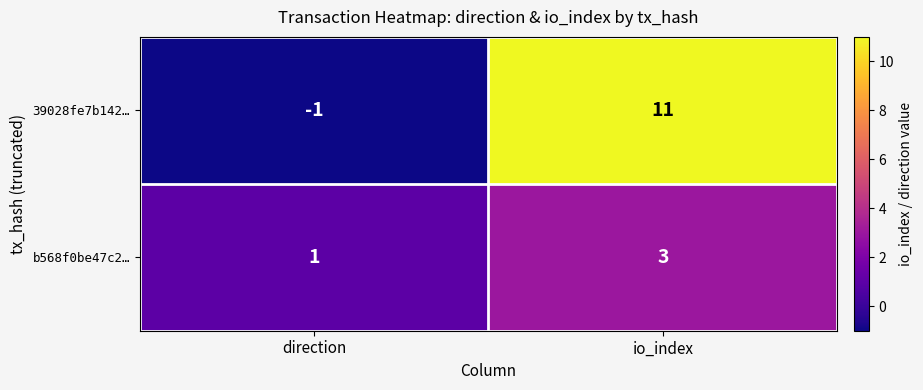

The b568f0be47c2… series shows 1 at direction. True or false?

True